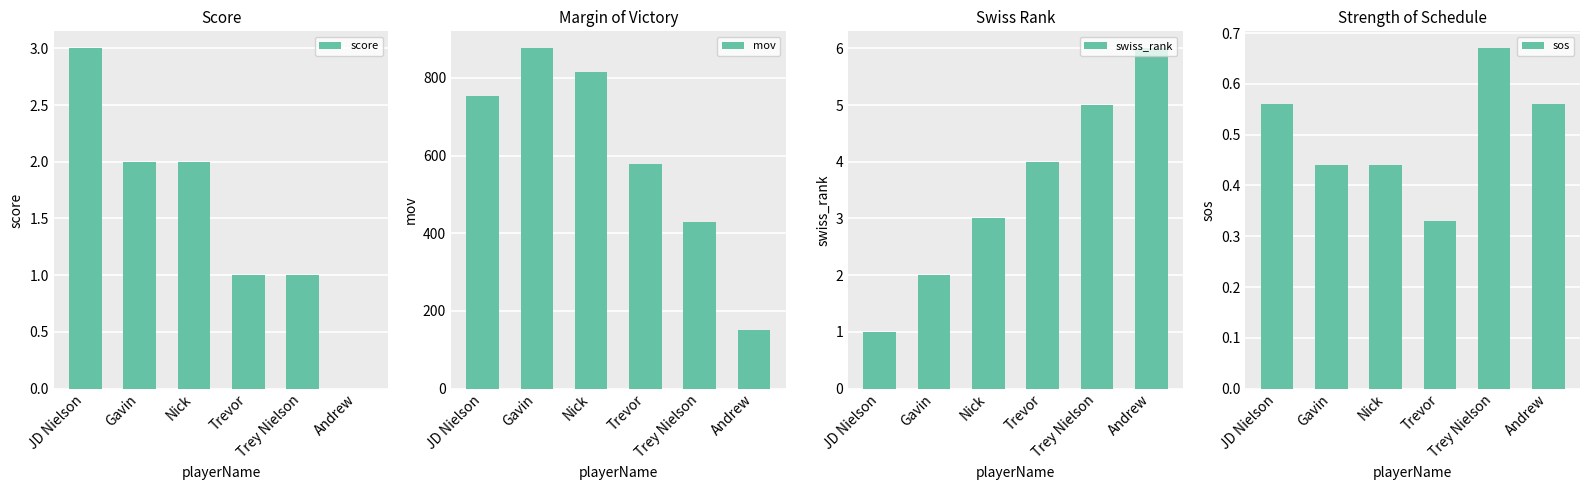

Is it true that swiss_rank equals 0.6 at JD Nielson?

False